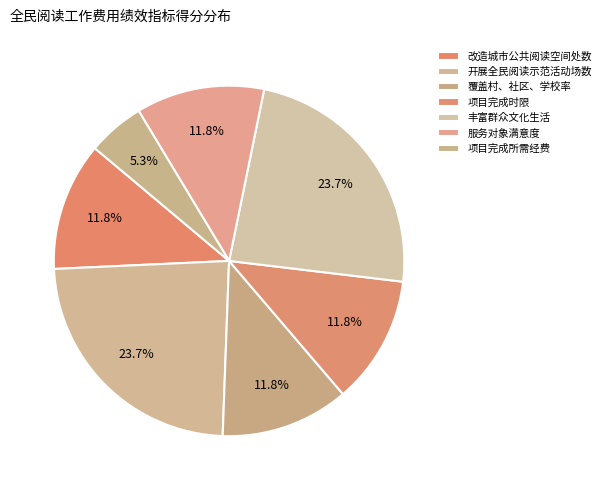

Which has a higher value, 服务对象满意度 or 项目完成所需经费?

服务对象满意度